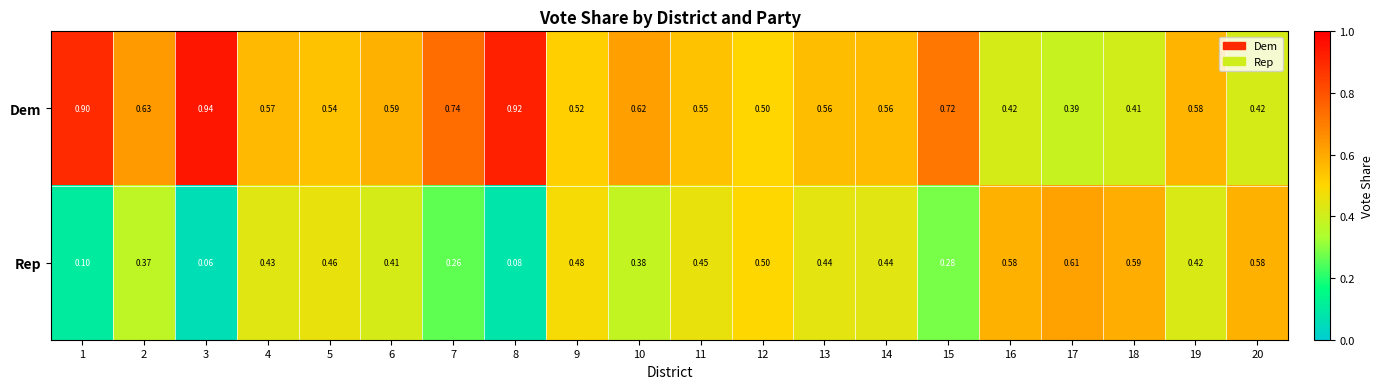

What is the spread (max minus min) of values at 14?

0.1